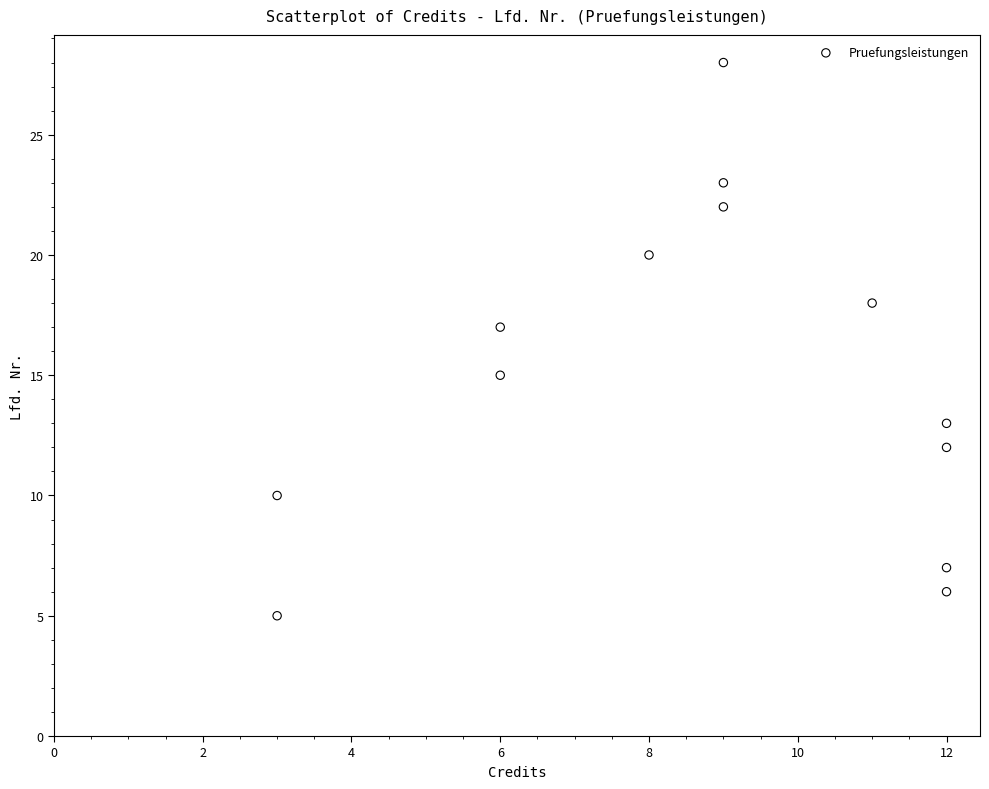

What is the range of Y values (max minus min)?

23